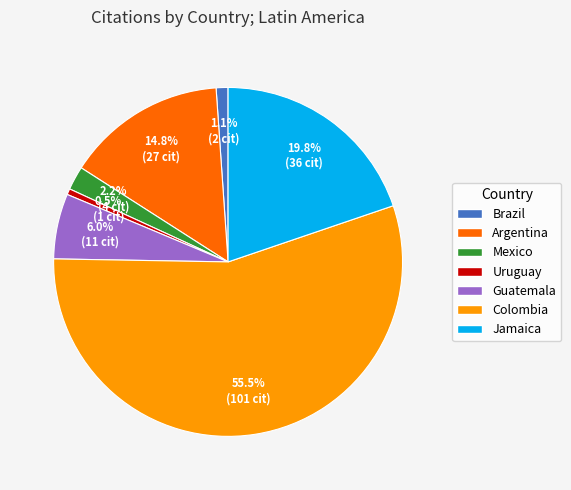

Which category accounts for the majority?

Colombia